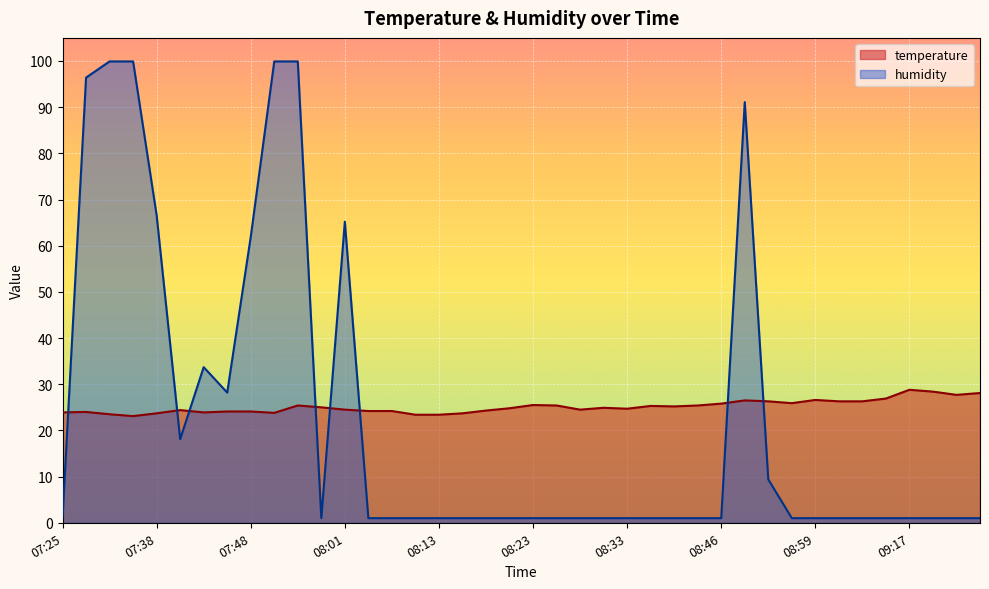

Reading right to left, what are all the values shown in this chart?

temperature: 09:25=28.1	09:23=27.7	09:20=28.4	09:17=28.8	09:07=26.9	09:05=26.3	09:02=26.3	08:59=26.6	08:54=25.9	08:52=26.3	08:48=26.5	08:46=25.8	08:40=25.4	08:38=25.2	08:35=25.3	08:33=24.7	08:30=24.9	08:28=24.5	08:25=25.4	08:23=25.5	08:20=24.8	08:18=24.3	08:15=23.7	08:13=23.4	08:10=23.4	08:06=24.2	08:03=24.2	08:01=24.5	07:58=25.0	07:56=25.4	07:51=23.8	07:48=24.1	07:46=24.1	07:43=23.9	07:41=24.4	07:38=23.7	07:36=23.1	07:33=23.5	07:31=24.0	07:25=23.9
humidity: 09:25=1.0	09:23=1.0	09:20=1.0	09:17=1.0	09:07=1.0	09:05=1.0	09:02=1.0	08:59=1.0	08:54=1.0	08:52=9.4	08:48=91.1	08:46=1.0	08:40=1.0	08:38=1.0	08:35=1.0	08:33=1.0	08:30=1.0	08:28=1.0	08:25=1.0	08:23=1.0	08:20=1.0	08:18=1.0	08:15=1.0	08:13=1.0	08:10=1.0	08:06=1.0	08:03=1.0	08:01=65.2	07:58=1.0	07:56=99.9	07:51=99.9	07:48=61.9	07:46=28.2	07:43=33.7	07:41=18.1	07:38=66.6	07:36=99.9	07:33=99.9	07:31=96.4	07:25=1.0